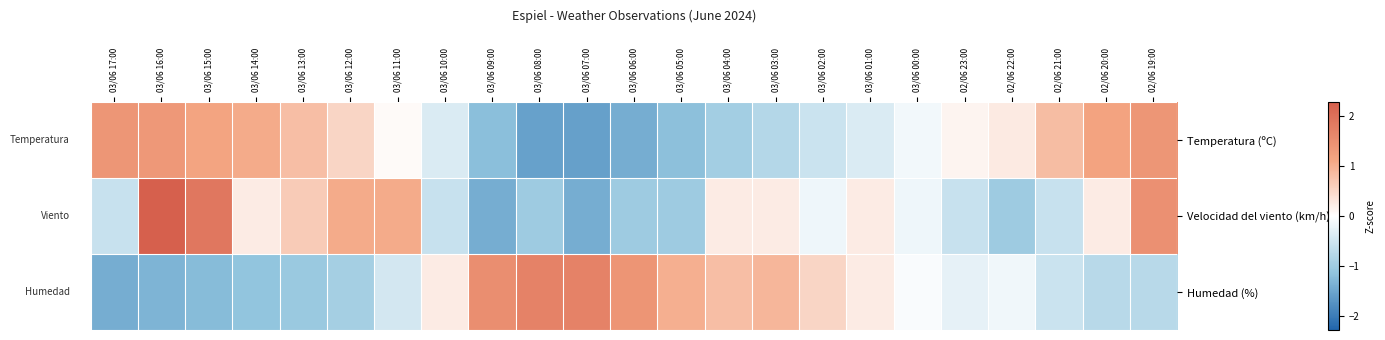

Reading right to left, extract all data points from this chart.

Temperatura (ºC): 02/06 19:00=1.4	02/06 20:00=1.2	02/06 21:00=0.8	02/06 22:00=0.3	02/06 23:00=0.1	03/06 00:00=-0.1	03/06 01:00=-0.4	03/06 02:00=-0.5	03/06 03:00=-0.8	03/06 04:00=-1.0	03/06 05:00=-1.2	03/06 06:00=-1.4	03/06 07:00=-1.6	03/06 08:00=-1.6	03/06 09:00=-1.2	03/06 10:00=-0.4	03/06 11:00=0.1	03/06 12:00=0.5	03/06 13:00=0.8	03/06 14:00=1.1	03/06 15:00=1.1	03/06 16:00=1.3	03/06 17:00=1.4
Velocidad del viento (km/h): 02/06 19:00=1.5	02/06 20:00=0.2	02/06 21:00=-0.6	02/06 22:00=-1.0	02/06 23:00=-0.6	03/06 00:00=-0.2	03/06 01:00=0.2	03/06 02:00=-0.2	03/06 03:00=0.2	03/06 04:00=0.2	03/06 05:00=-1.0	03/06 06:00=-1.0	03/06 07:00=-1.4	03/06 08:00=-1.0	03/06 09:00=-1.4	03/06 10:00=-0.6	03/06 11:00=1.0	03/06 12:00=1.0	03/06 13:00=0.6	03/06 14:00=0.2	03/06 15:00=1.9	03/06 16:00=2.3	03/06 17:00=-0.6
Humedad (%): 02/06 19:00=-0.7	02/06 20:00=-0.7	02/06 21:00=-0.5	02/06 22:00=-0.2	02/06 23:00=-0.3	03/06 00:00=-0.1	03/06 01:00=0.2	03/06 02:00=0.5	03/06 03:00=0.9	03/06 04:00=0.8	03/06 05:00=1.0	03/06 06:00=1.4	03/06 07:00=1.7	03/06 08:00=1.7	03/06 09:00=1.5	03/06 10:00=0.2	03/06 11:00=-0.4	03/06 12:00=-0.9	03/06 13:00=-1.0	03/06 14:00=-1.1	03/06 15:00=-1.2	03/06 16:00=-1.3	03/06 17:00=-1.4